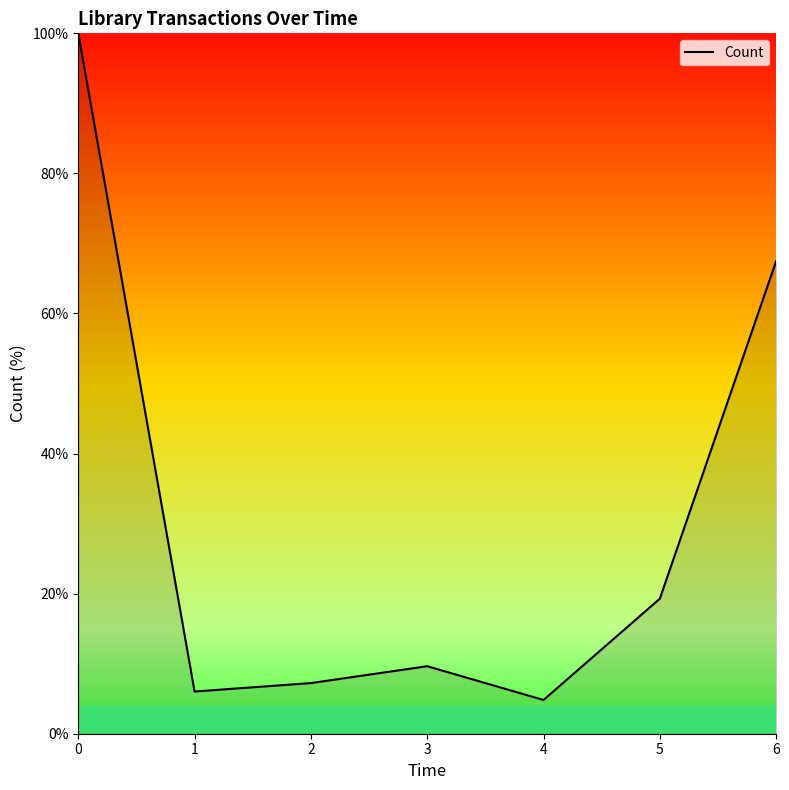

Is it true that the value at 4 is 4.8?

True